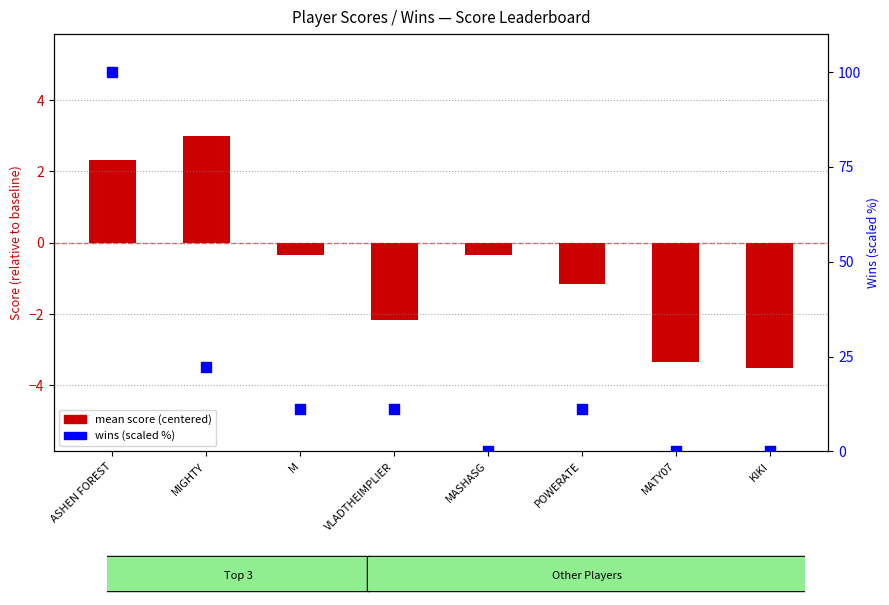

What is the change in value from POWERATE to MATY07?

-11.1